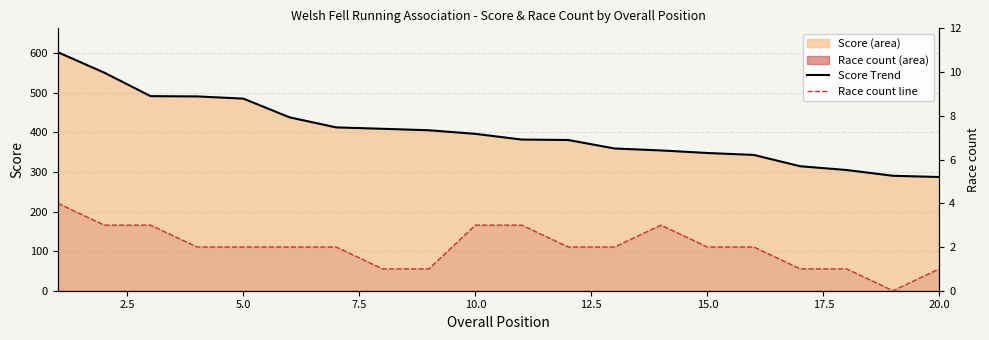

True or false: Score Trend and Race count line intersect in this chart.

False